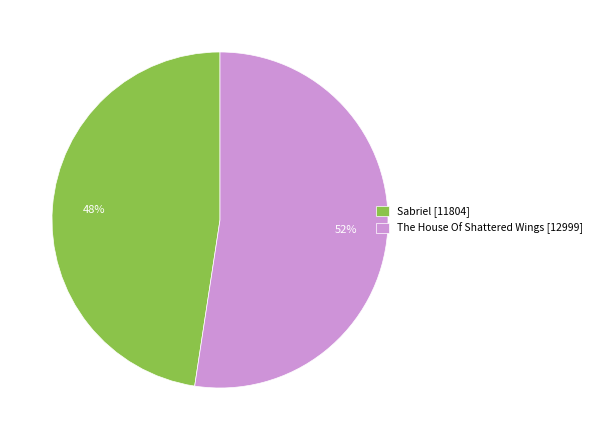

Do The House Of Shattered Wings and Sabriel together represent more than half of the pie?

Yes